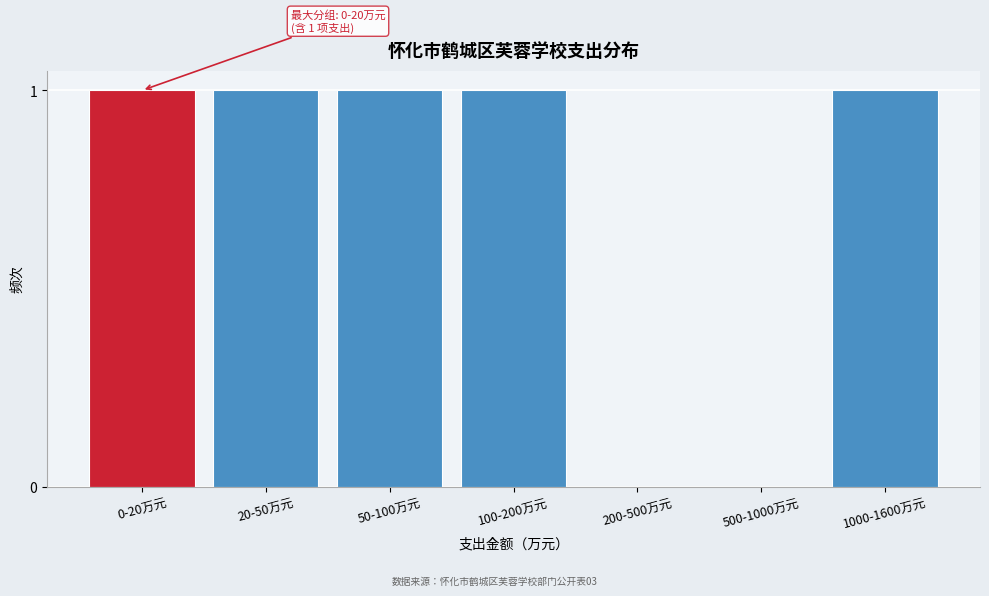

Reading left to right, extract all data points from this chart.

0-20万元=1	20-50万元=1	50-100万元=1	100-200万元=1	200-500万元=0	500-1000万元=0	1000-1600万元=1